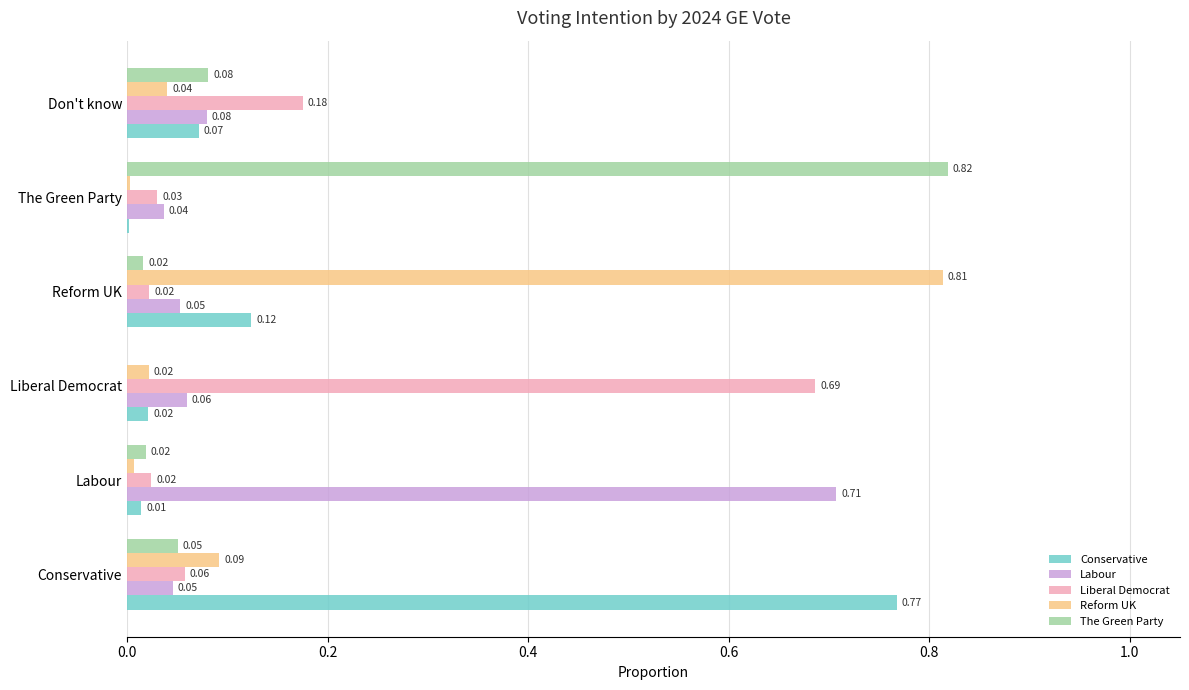

Which series has the largest range (max minus min)?

The Green Party